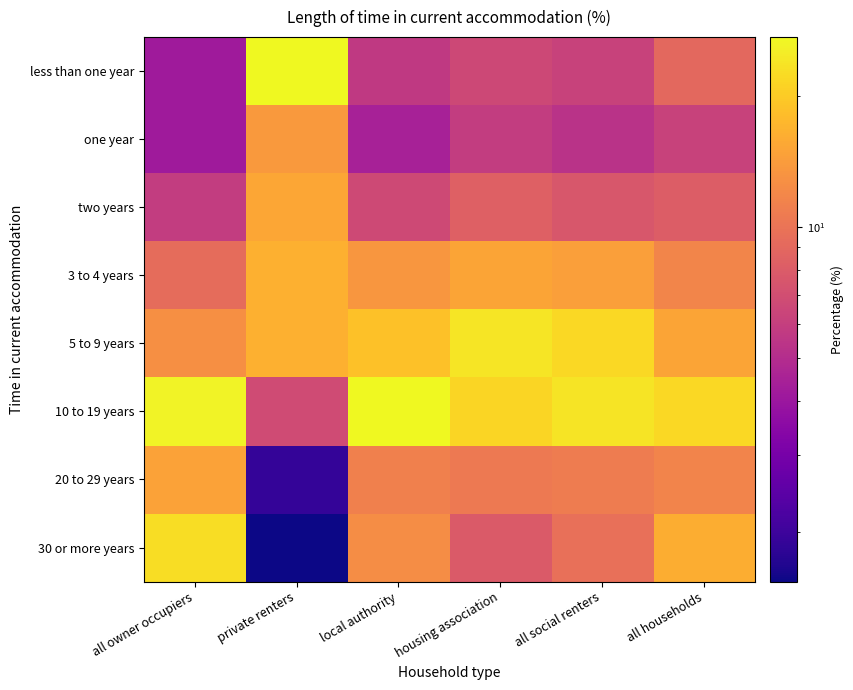

How many data points does each series have?

6